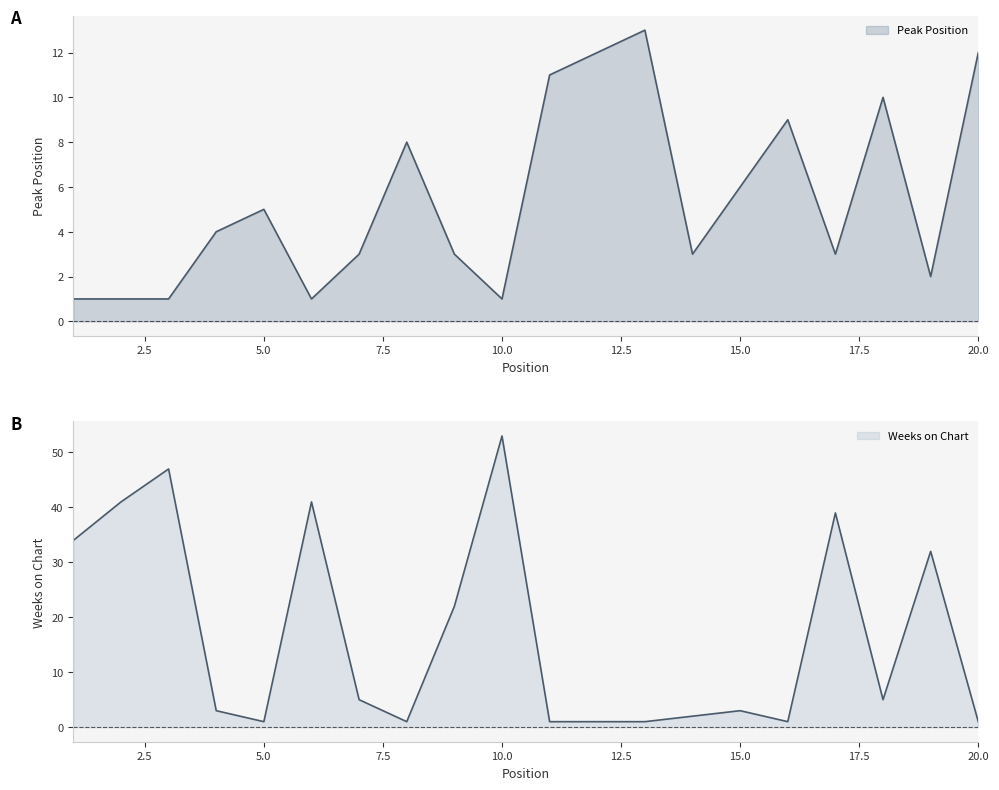

The value of Peak Position at 6 is 1. True or false?

True